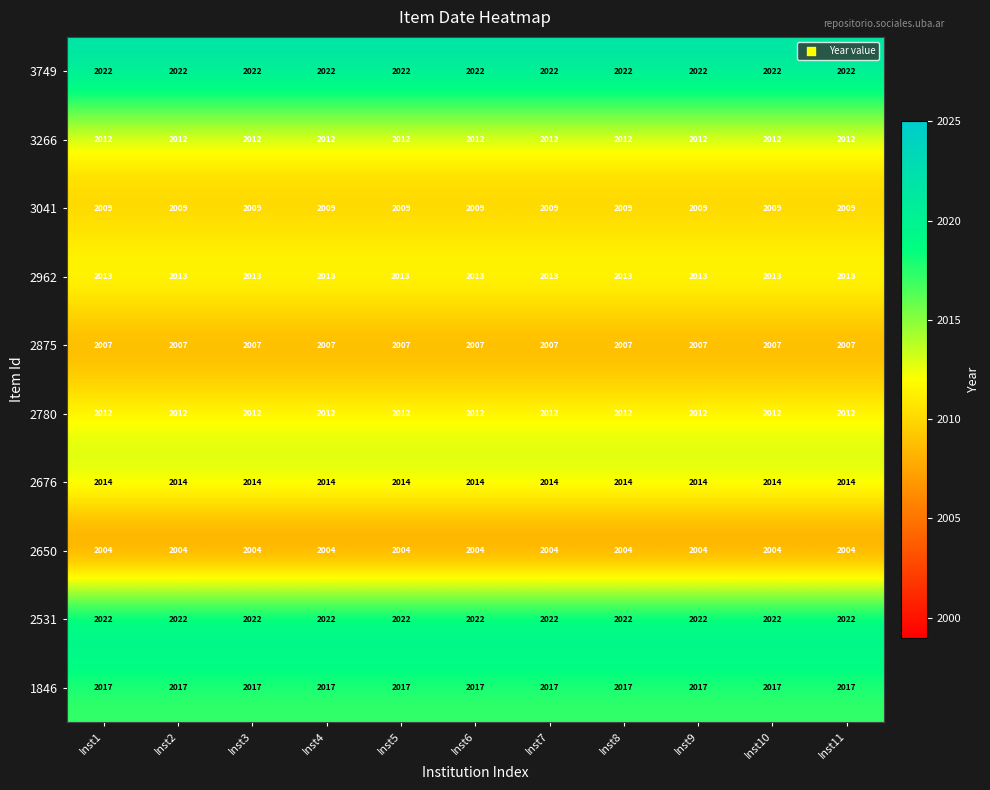

What is the total value across all series at Inst4?

20132